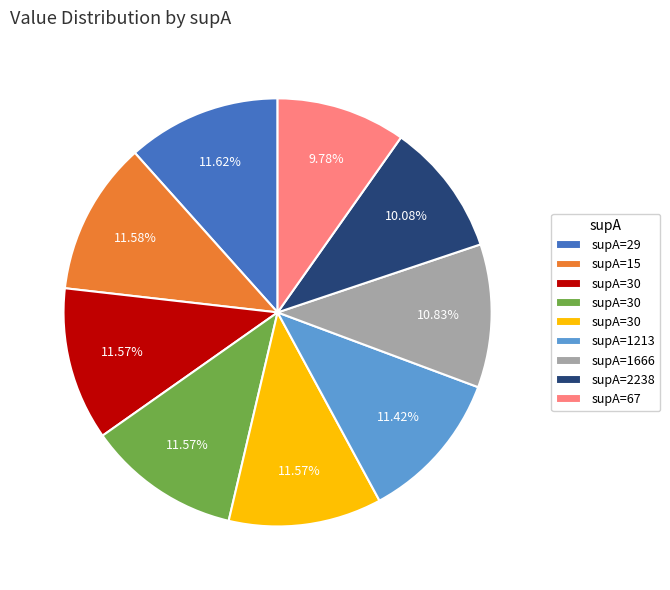

Is there any slice that represents more than half of the pie?

No